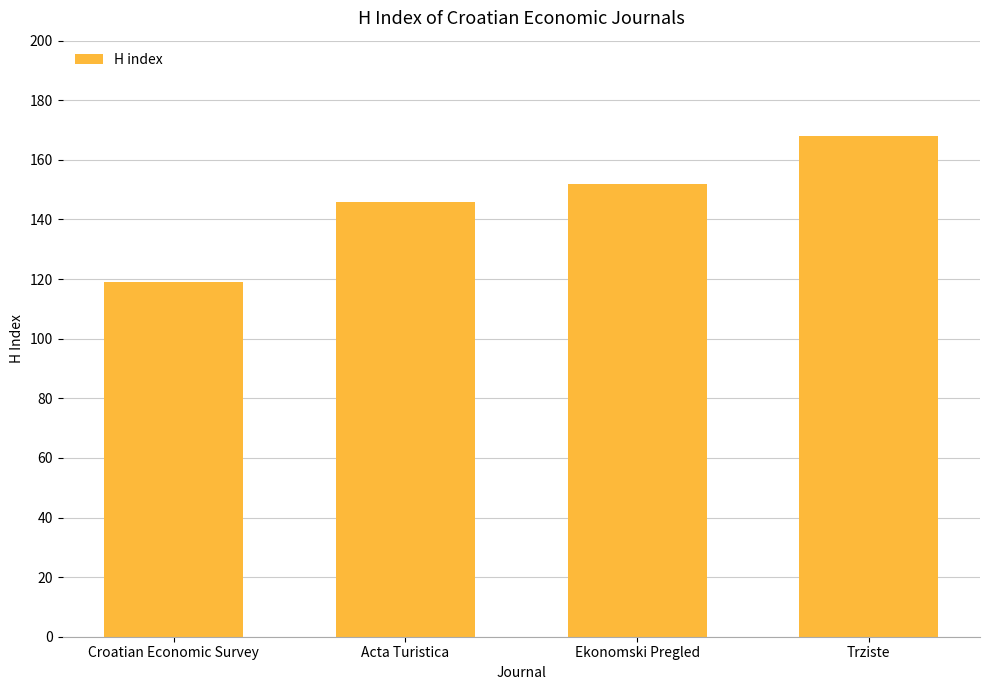

What is the difference between the second highest and second lowest values?

6